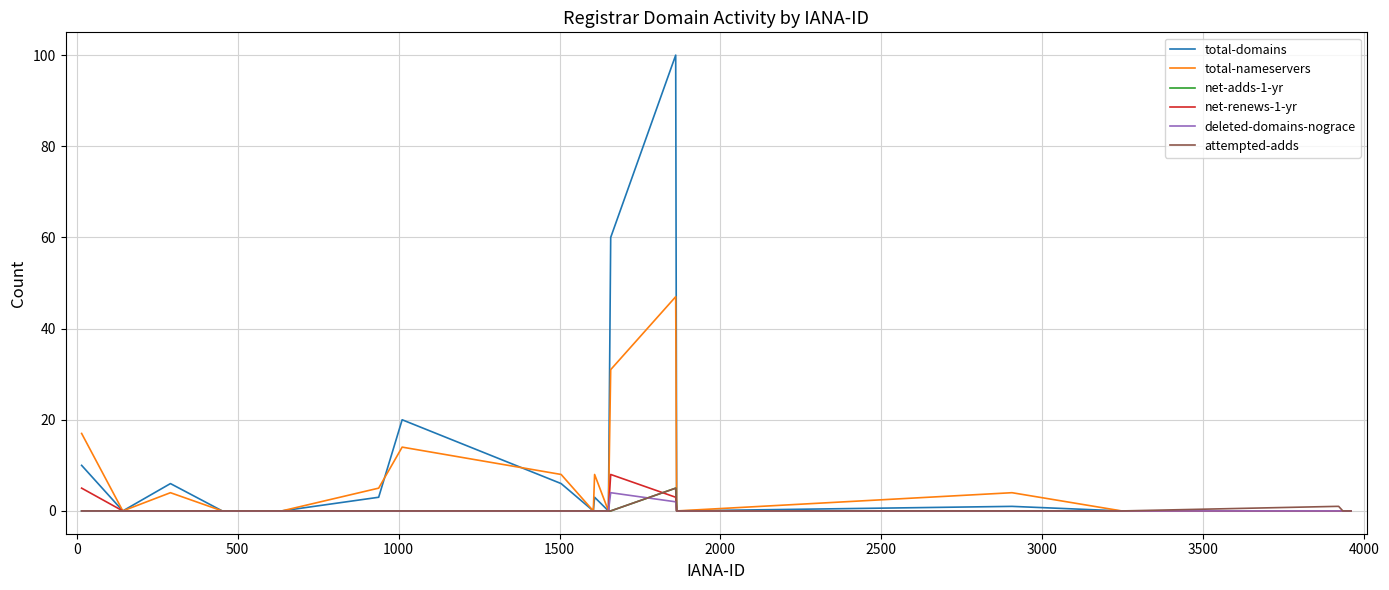

Which series has the widest spread of values?

total-domains